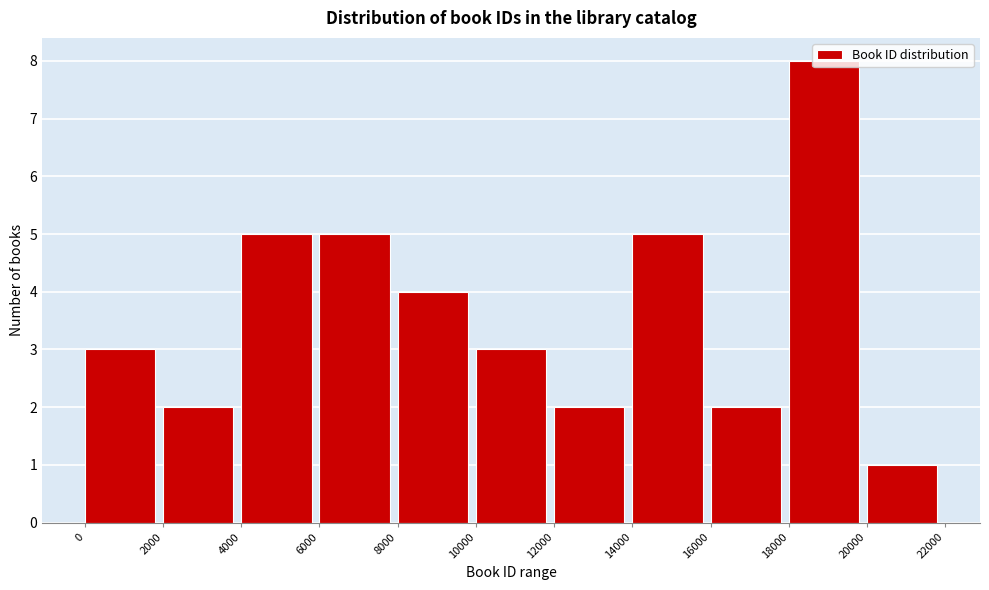

Reading left to right, list every bar in this chart as the range it spans on the x-axis followed by its height. The values are not printed on the chart, so give them approximately, as read against the axis.

0 to 2000: 3
2000 to 4000: 2
4000 to 6000: 5
6000 to 8000: 5
8000 to 10000: 4
10000 to 12000: 3
12000 to 14000: 2
14000 to 16000: 5
16000 to 18000: 2
18000 to 20000: 8
20000 to 22000: 1